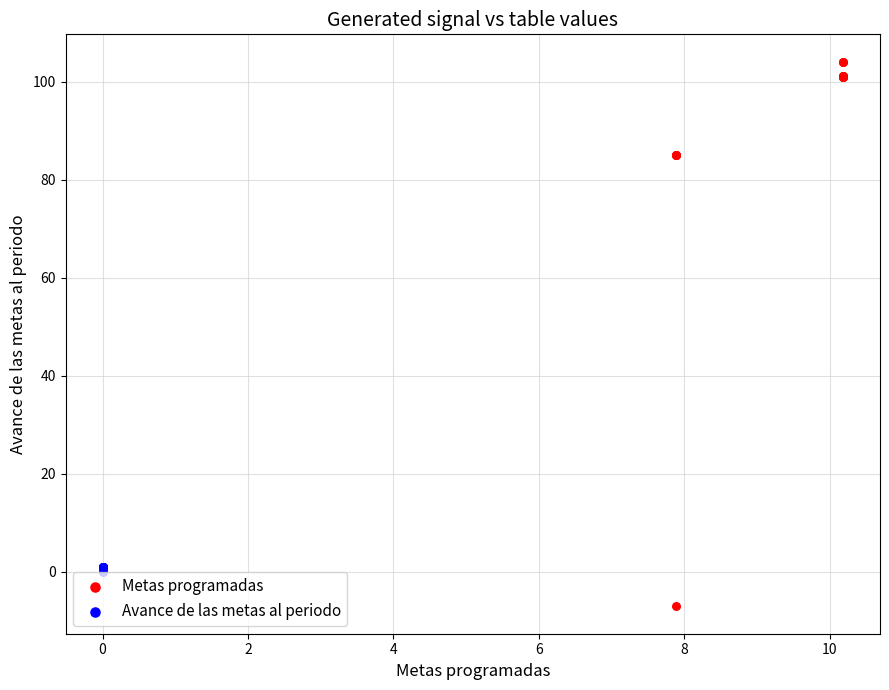

Which series reaches the minimum Y coordinate?

Metas programadas